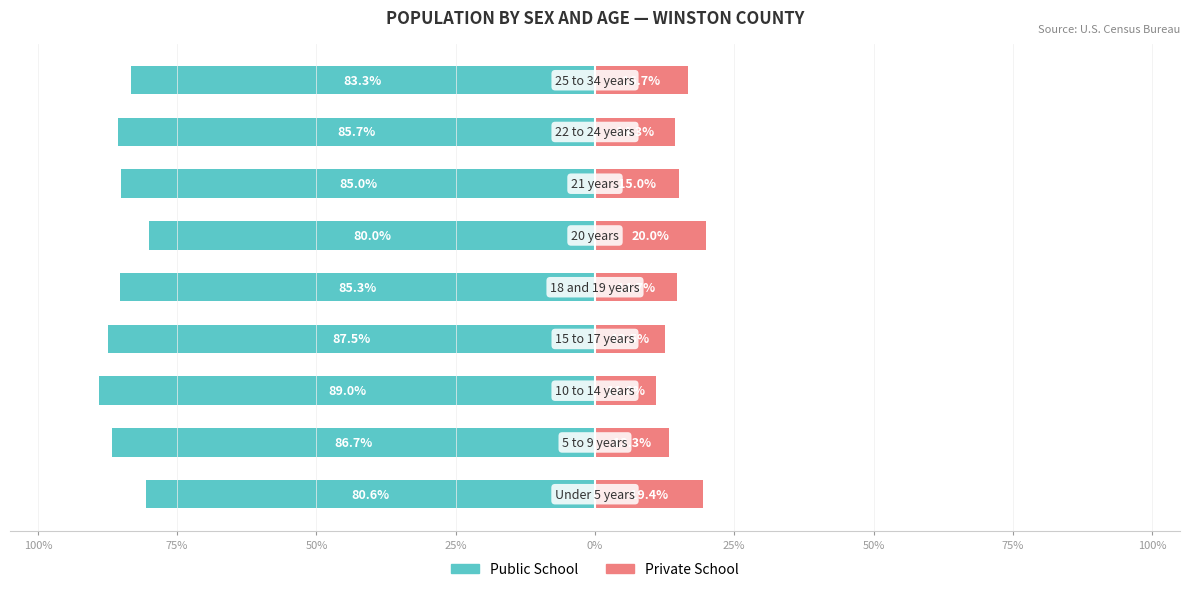

How many bars are there in total?

18